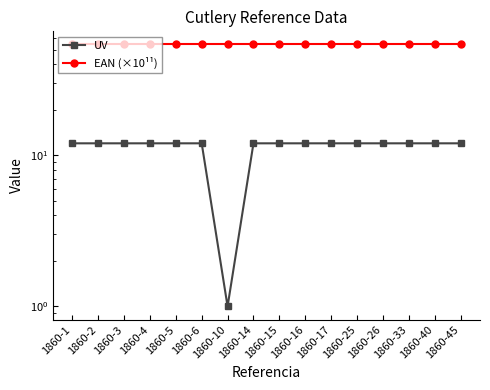

What is the total value across all series at 1860-16?

66.1